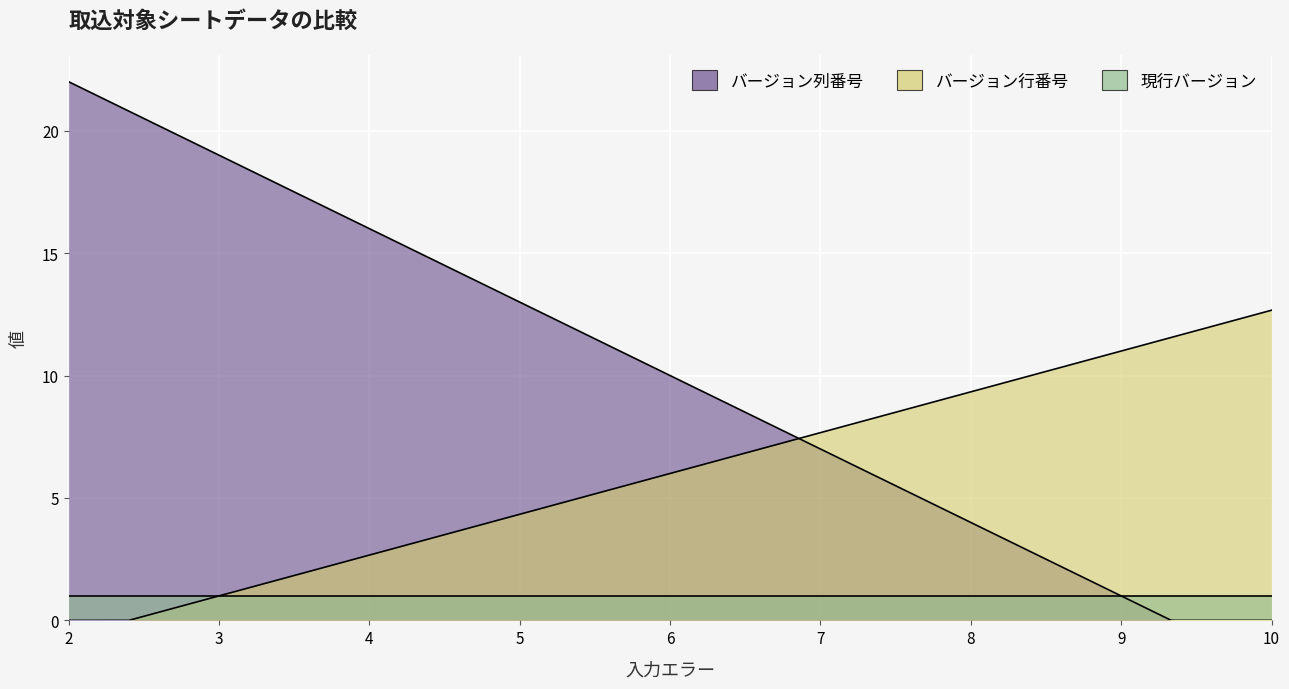

Count the バージョン行番号 values in the range 1 to 11.

2